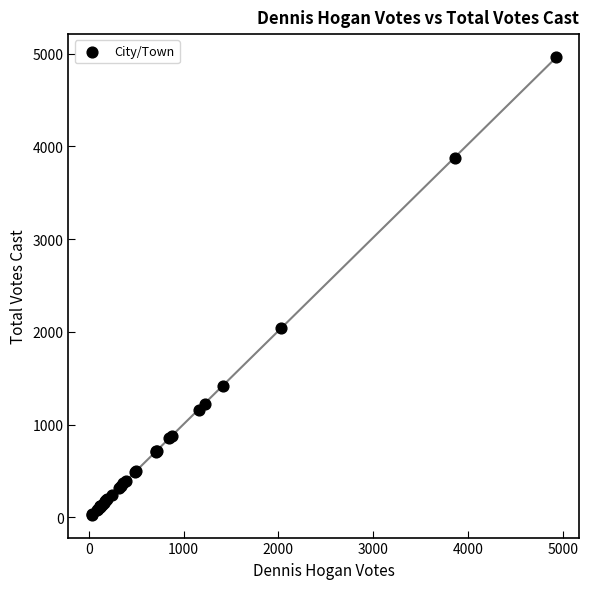

What Y value in the scatter plot is closest to 2497?

2040